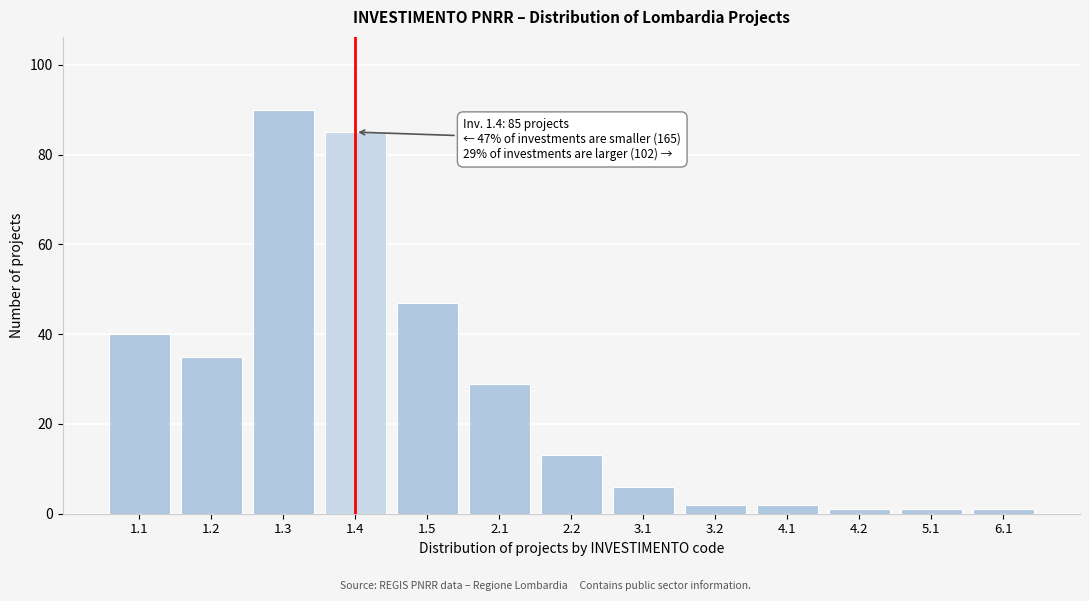

Reading left to right, what are all the values shown in this chart?

1.1=40	1.2=35	1.3=90	1.4=85	1.5=47	2.1=29	2.2=13	3.1=6	3.2=2	4.1=2	4.2=1	5.1=1	6.1=1